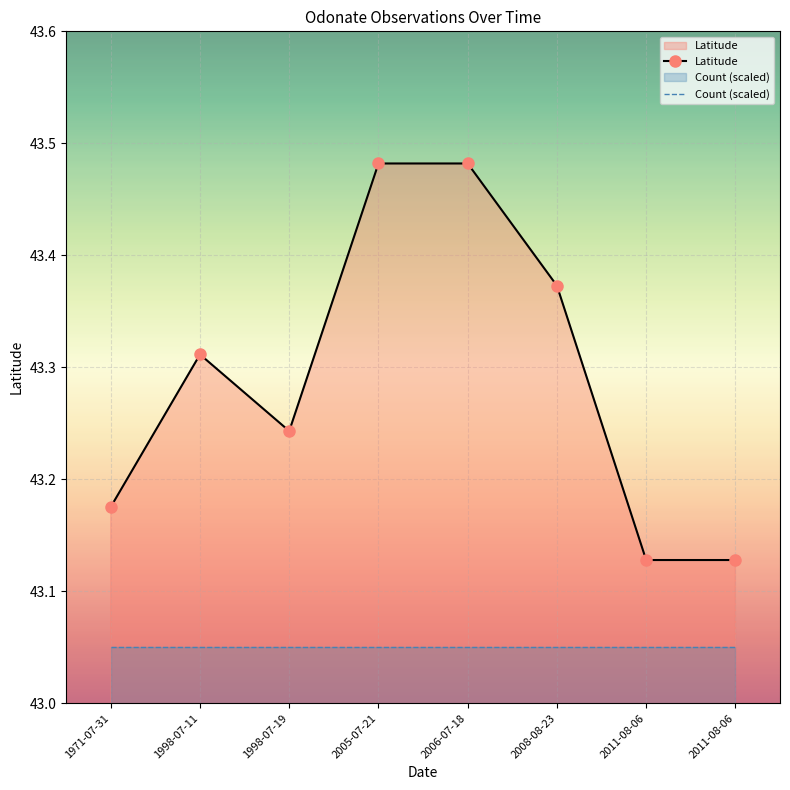

Rank the categories by Latitude value from lowest to highest.

2011-08-06, 2011-08-06, 1971-07-31, 1998-07-19, 1998-07-11, 2008-08-23, 2005-07-21, 2006-07-18